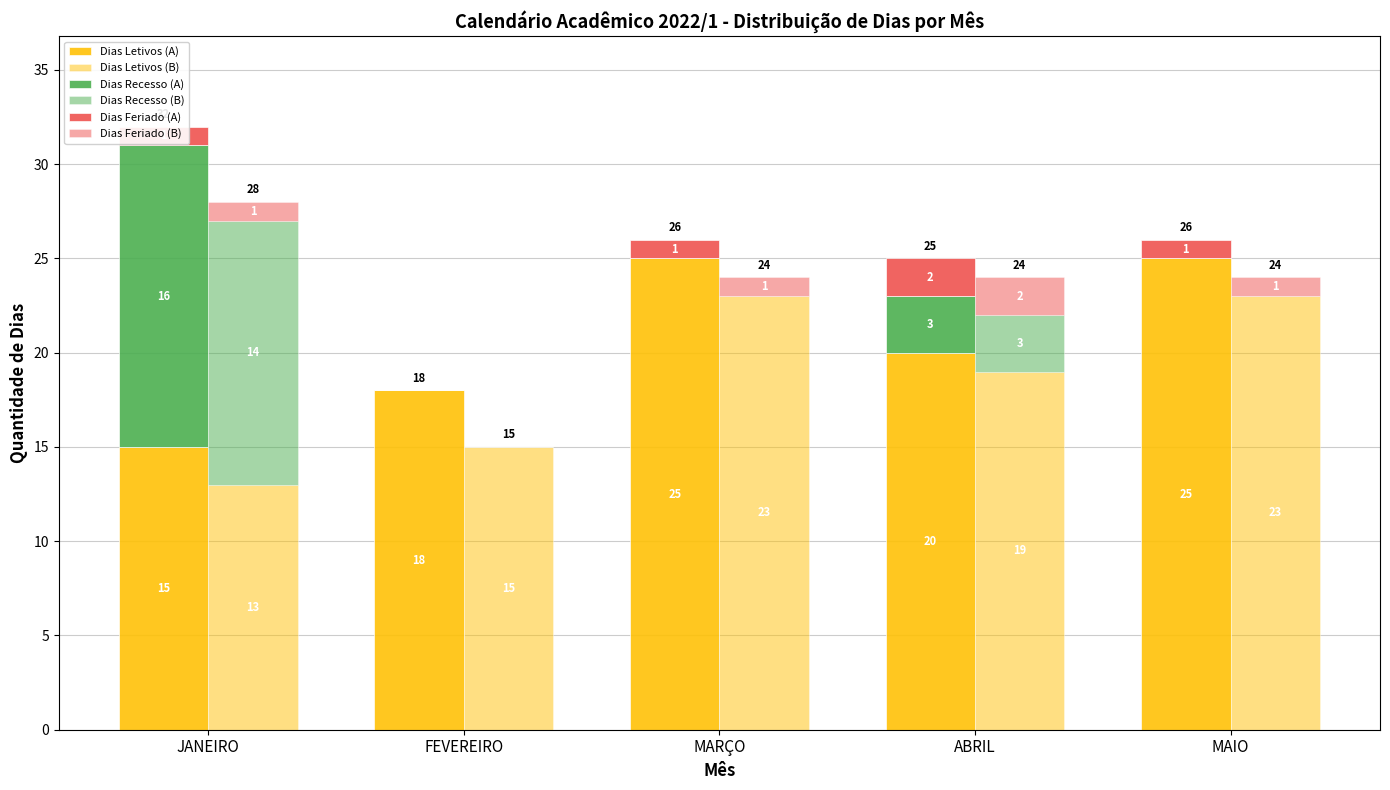

What is the label of the 4th bar from the left?

ABRIL